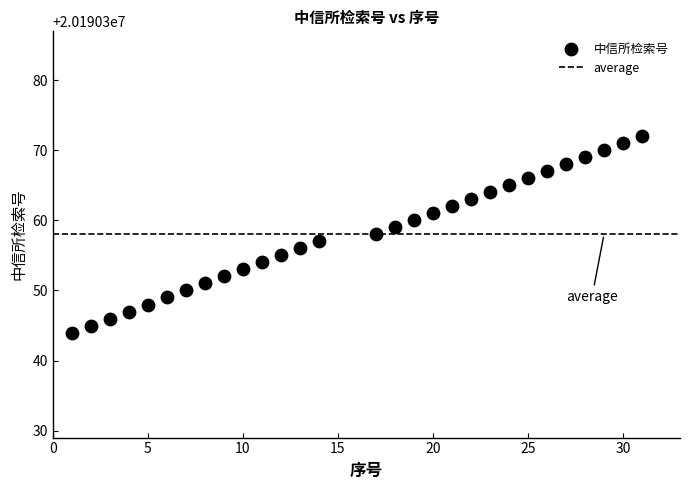

What is the range of X values (max minus min)?

30